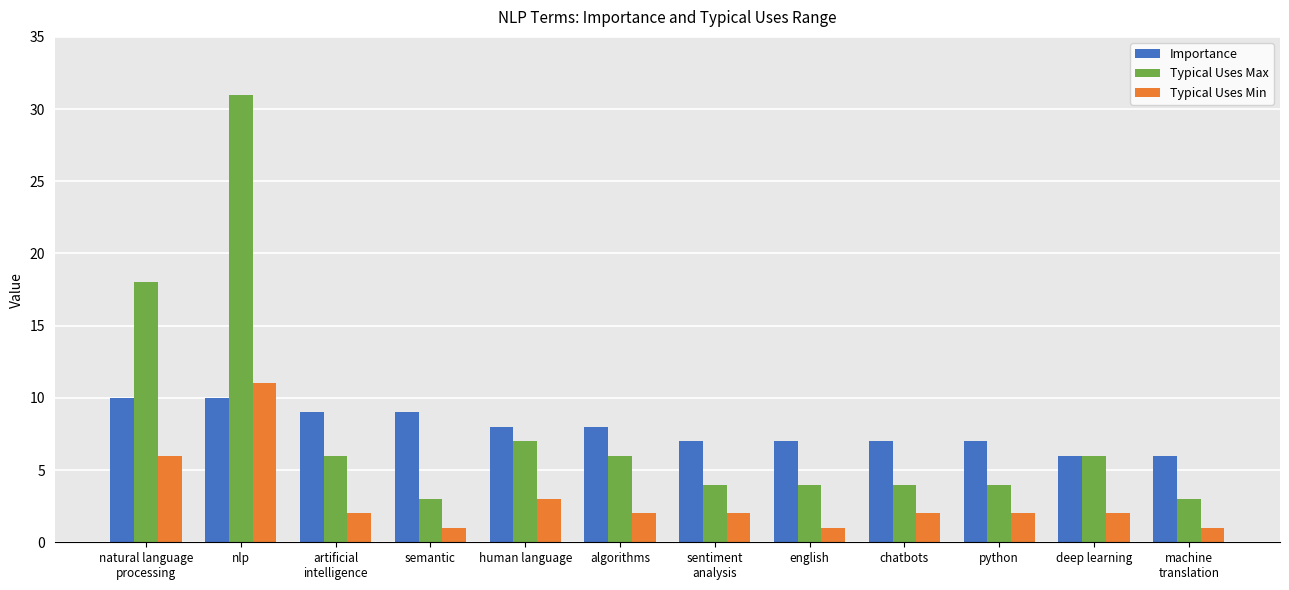

What are all the series names shown in the legend?

Importance, Typical Uses Max, Typical Uses Min